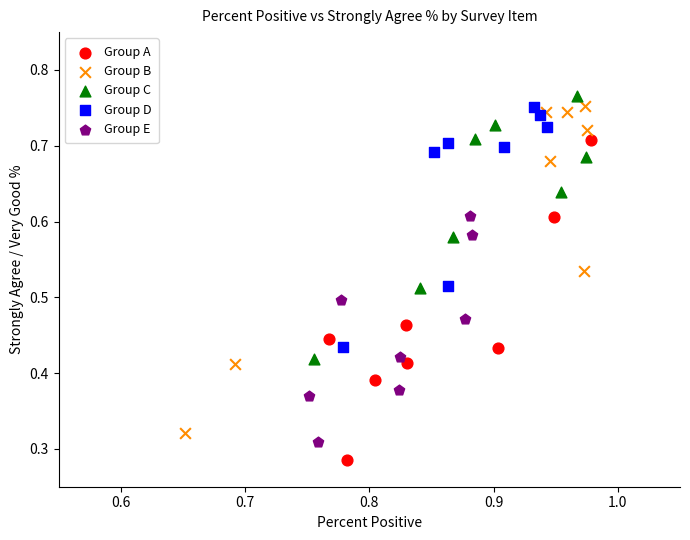

Which series reaches the minimum Y coordinate?

Group A